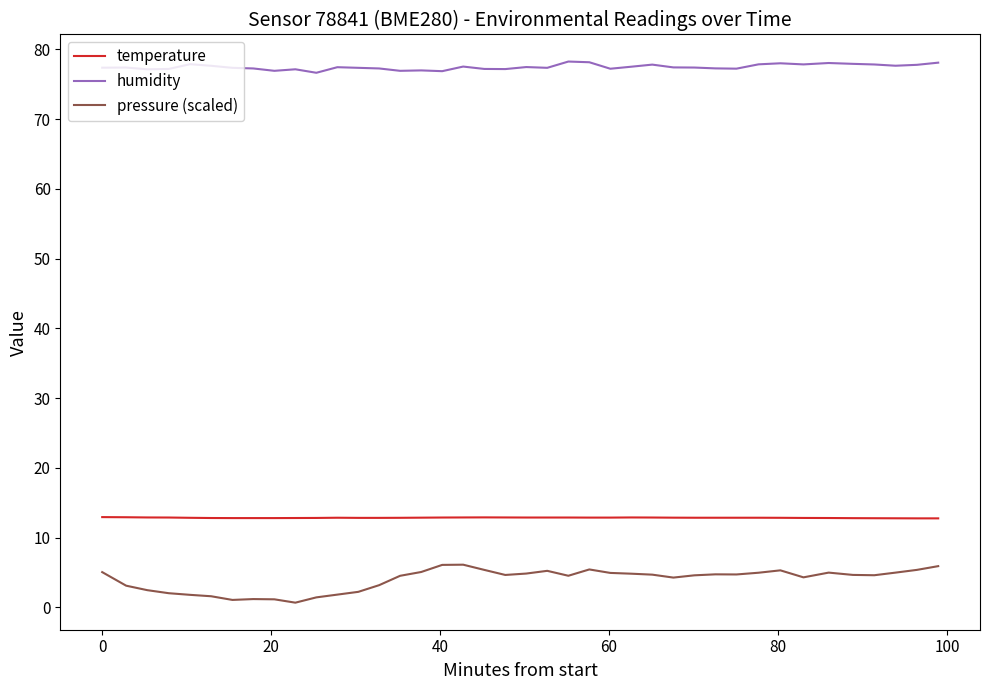

What is the greatest value displayed?

78.2